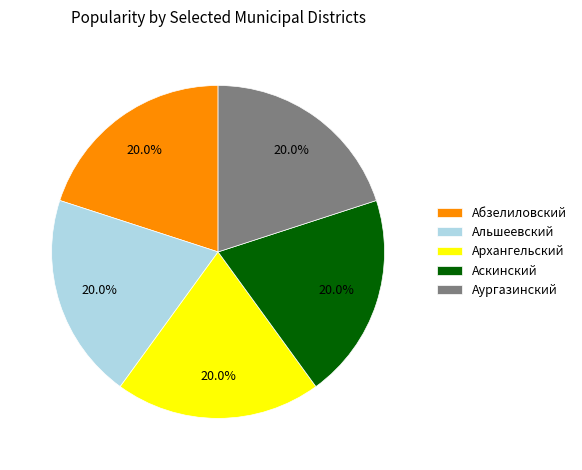

Is there a majority slice in this chart?

No